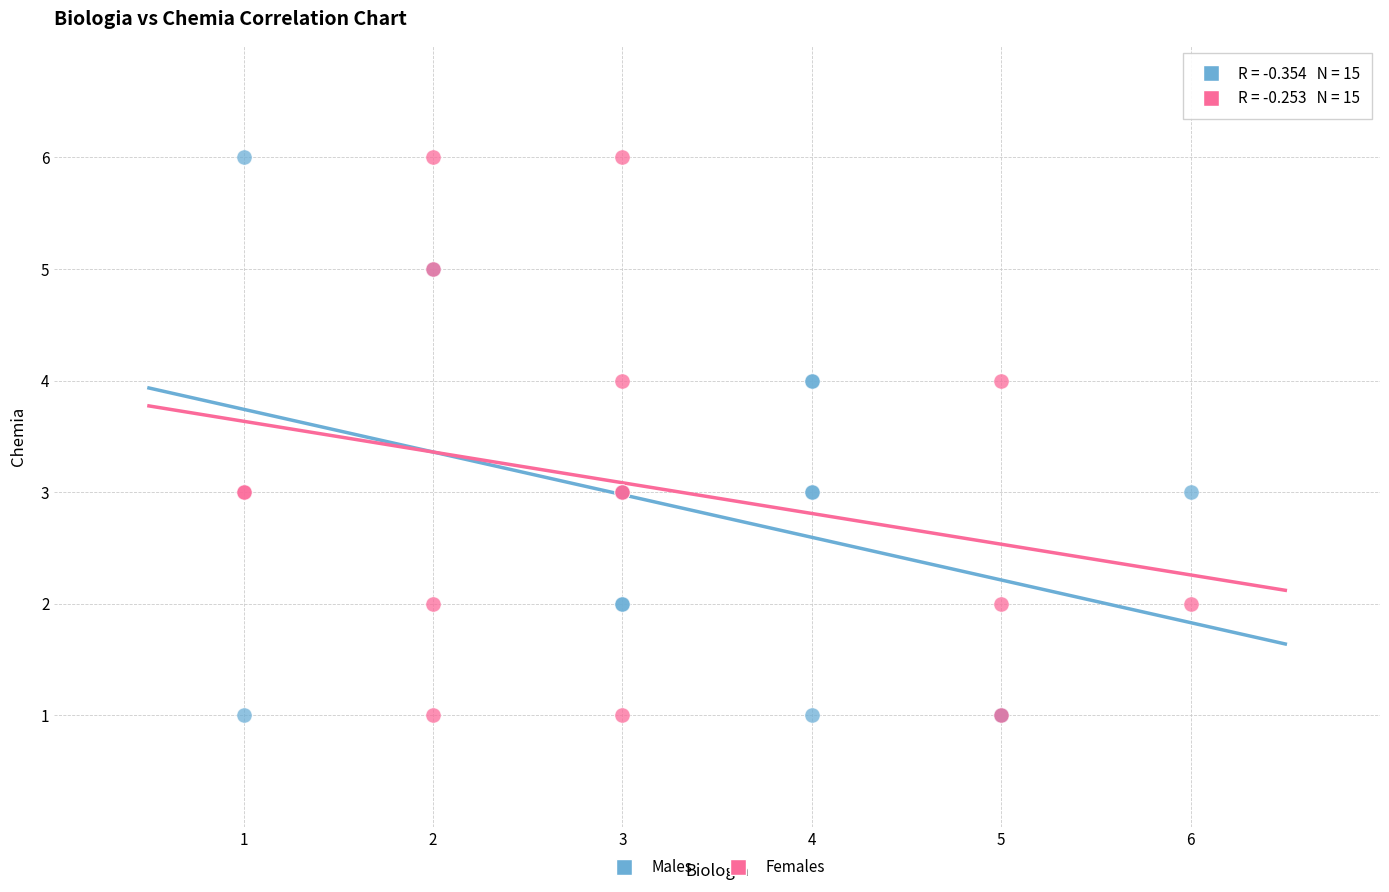

What are all the series names shown in the legend?

Males, Females